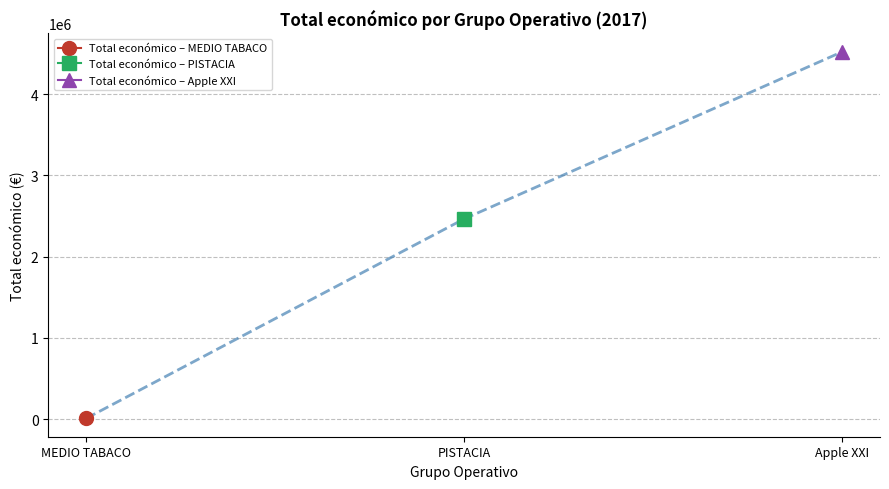

What is the greatest value displayed?

4520649